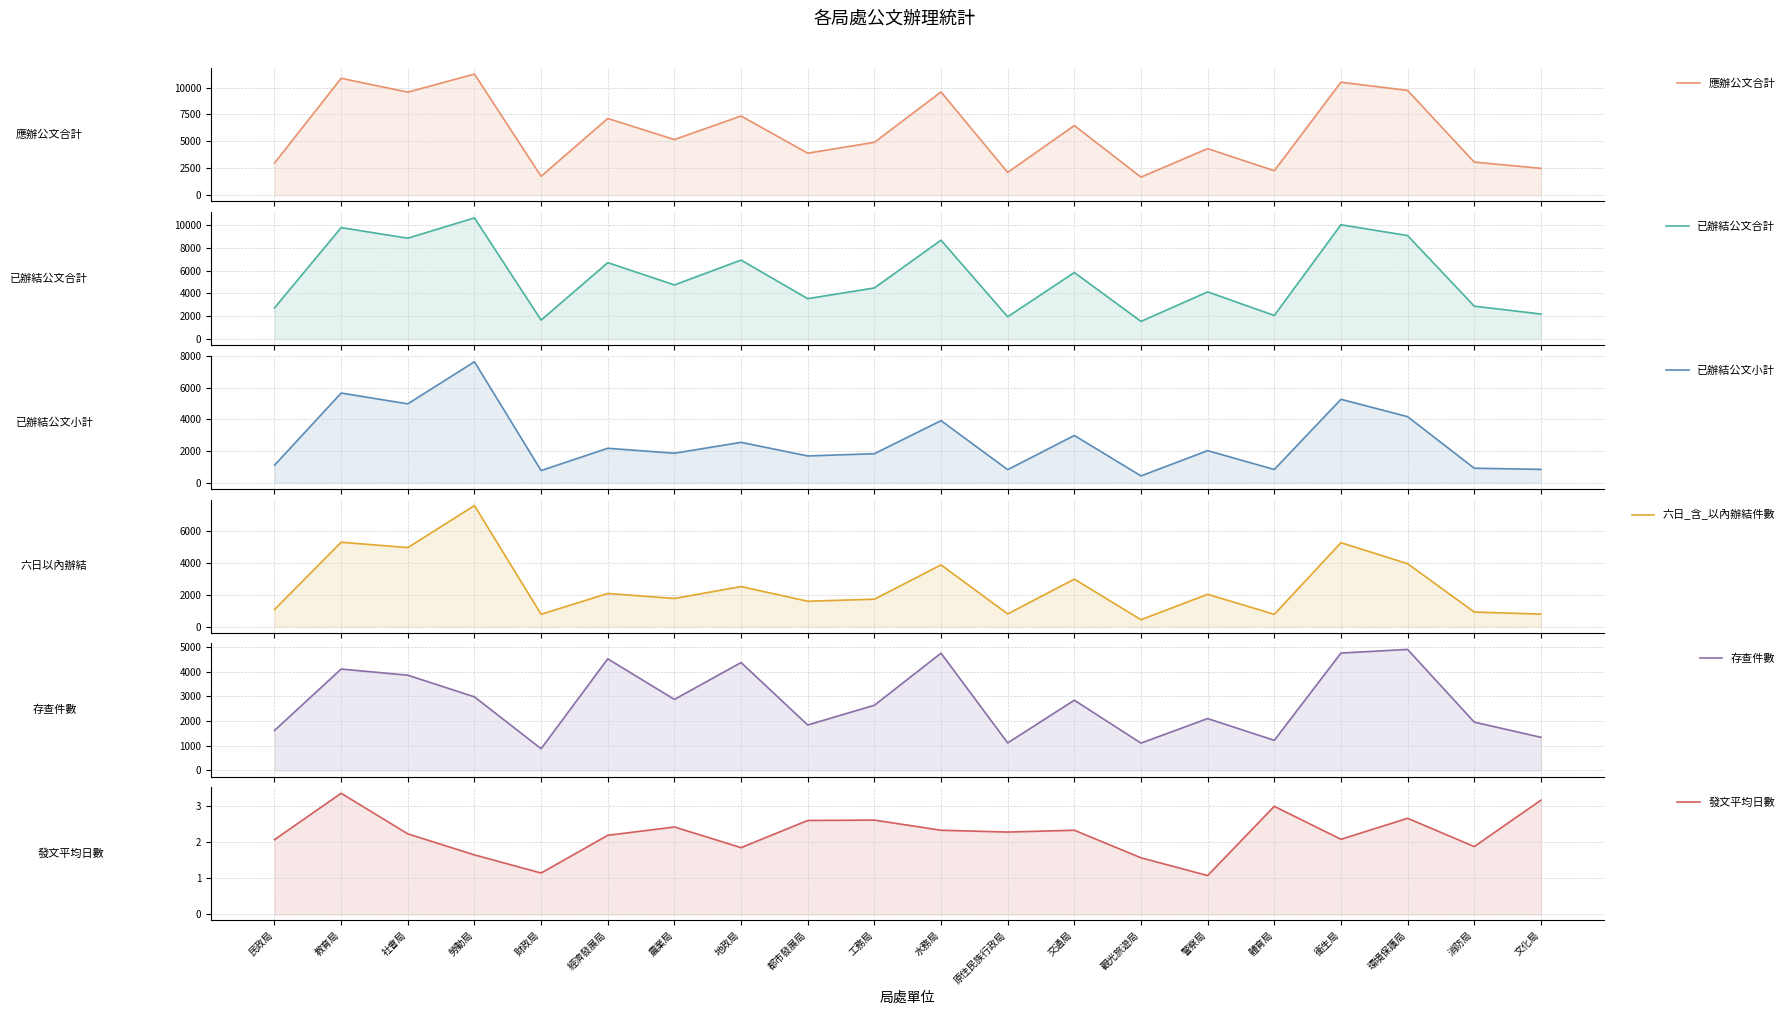

What is the difference between the maximum and minimum values in the 已辦結公文合計 series?

9080.0